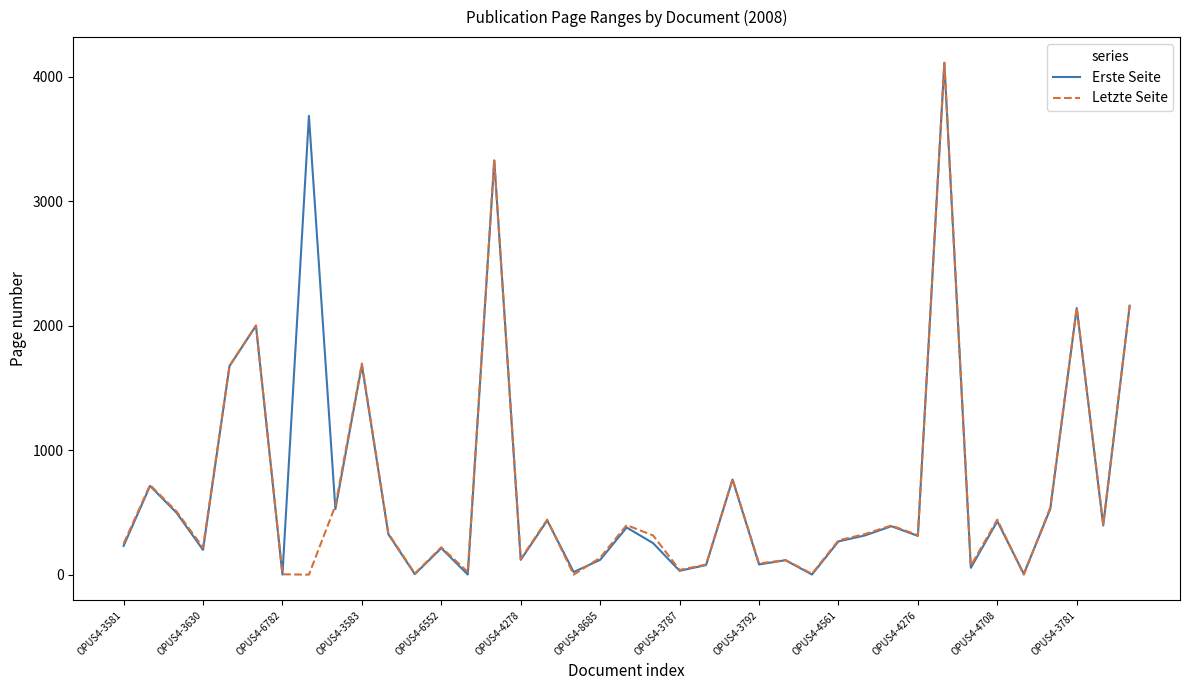

In Letzte Seite, how many points are higher than both neighbors (excluding endpoints)?

13